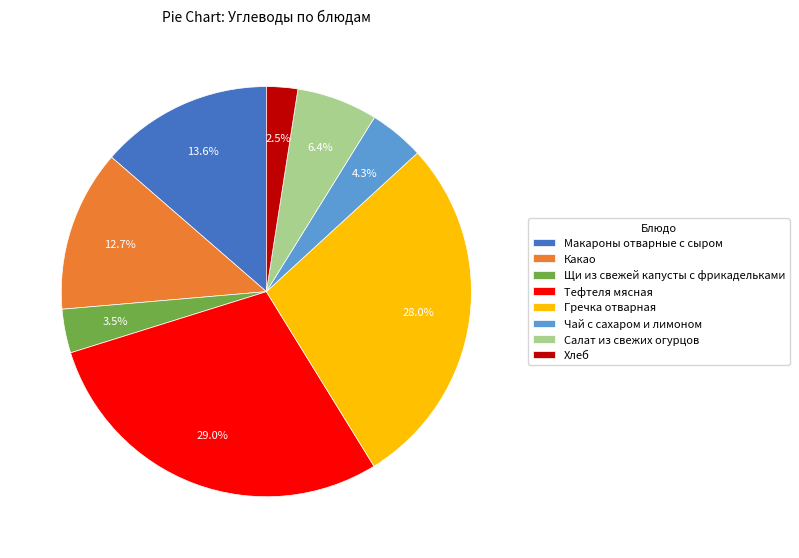

The Какао slice represents 13% of the pie. True or false?

True